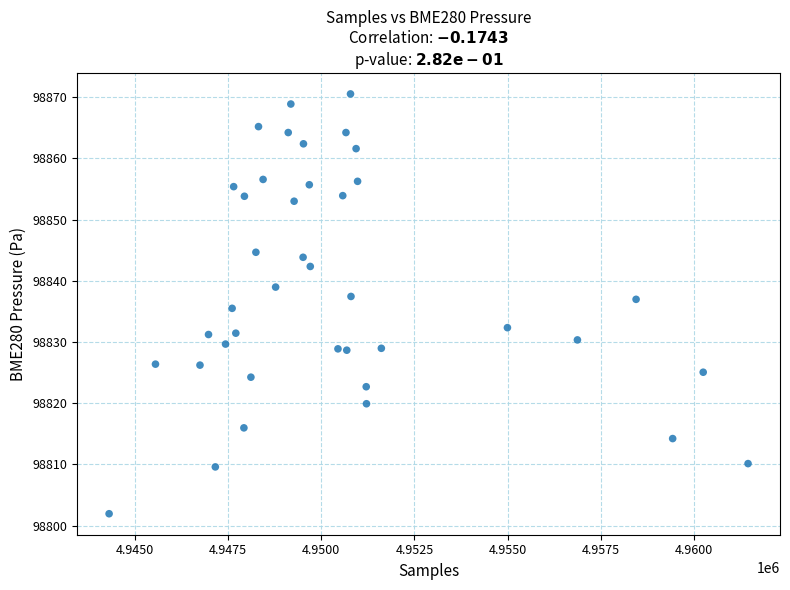

What is the range of Y values (max minus min)?

68.6